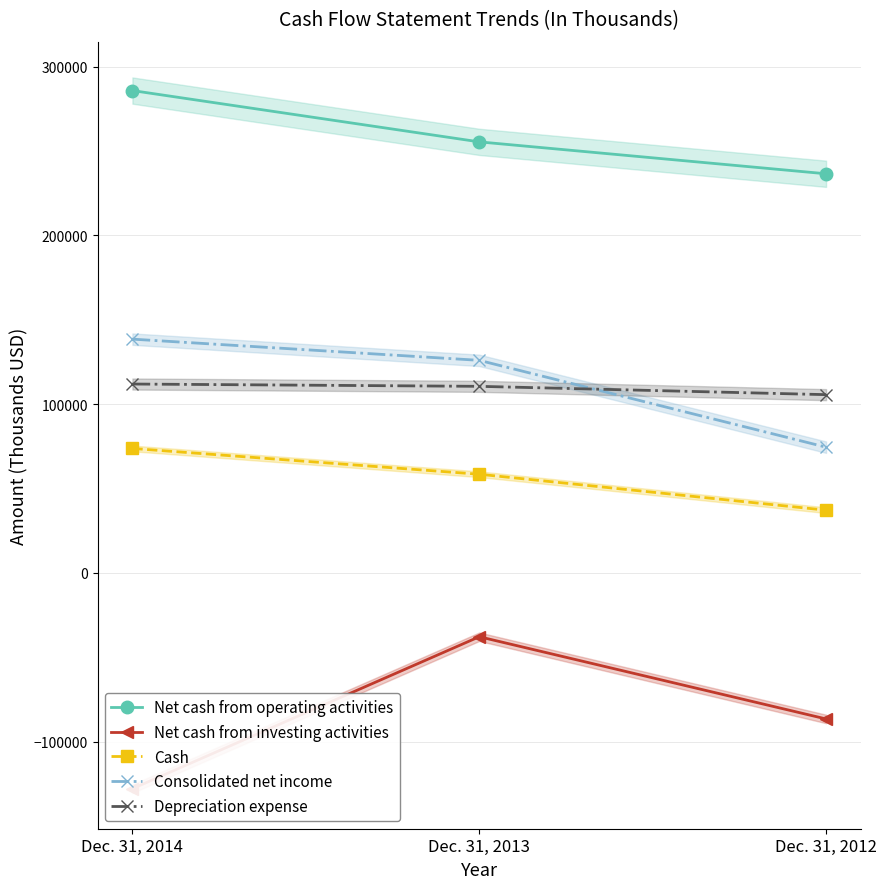

At which category is the sum across all series the highest?

Dec. 31, 2013